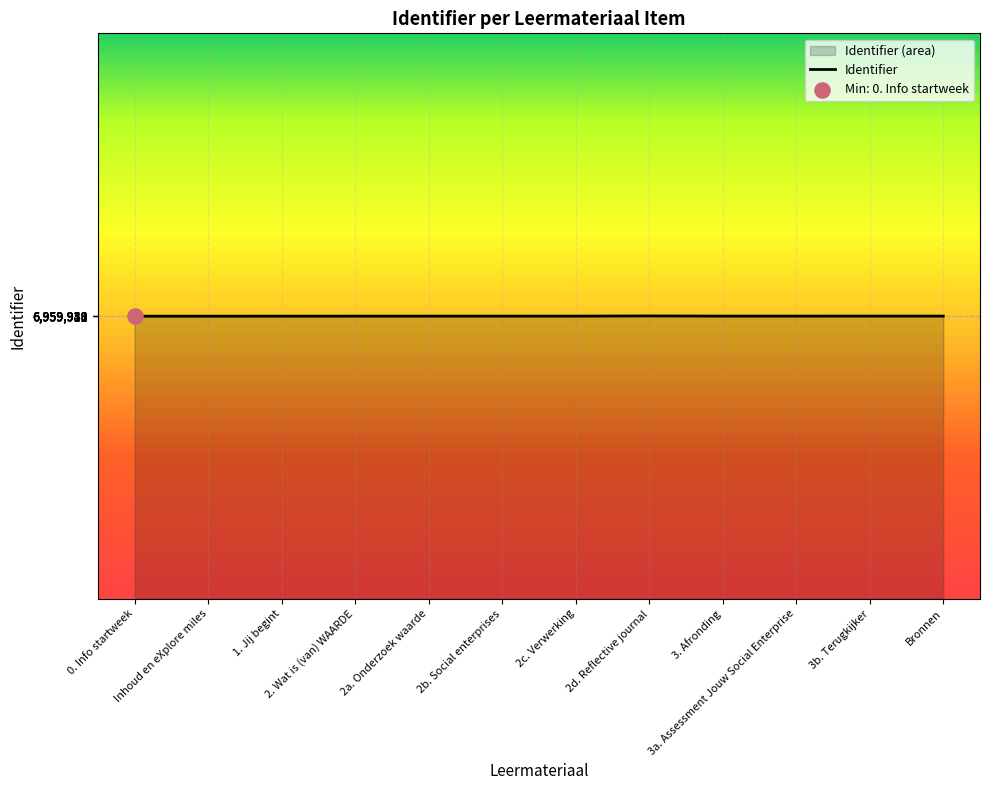

What is the ratio of the value at 2d. Reflective journal to the value at 3. Afronding?

1.0